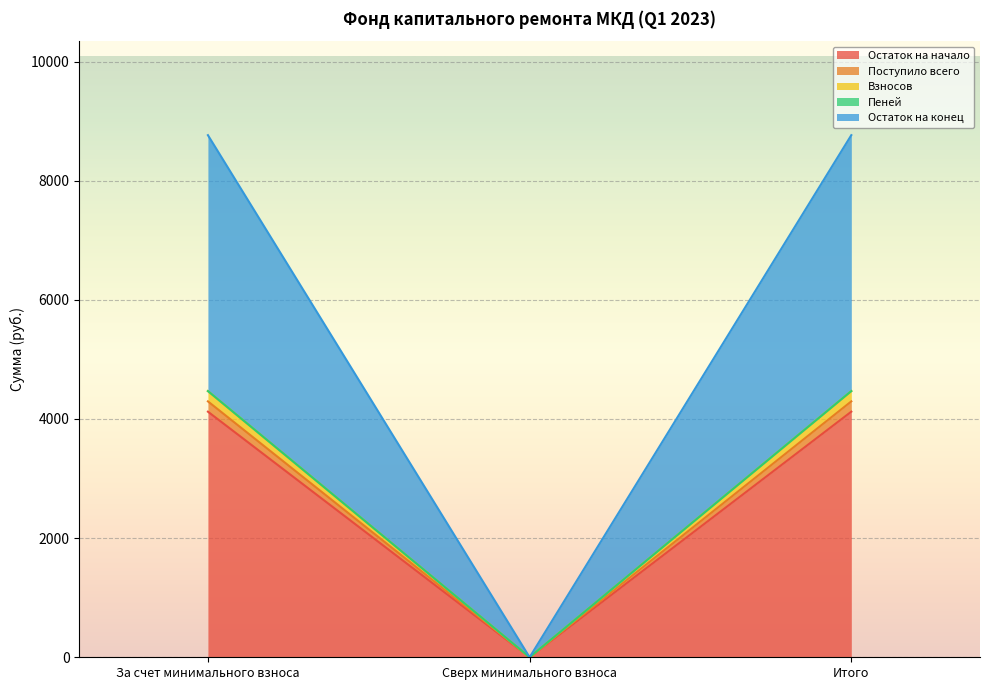

Count the Пеней values in the range 0 to 4468.

3